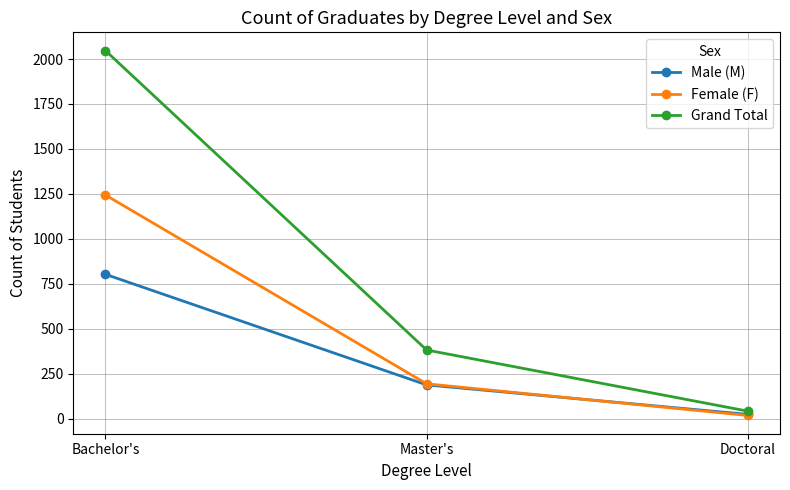

Where does the Female (F) series first go above 194?

Bachelor's